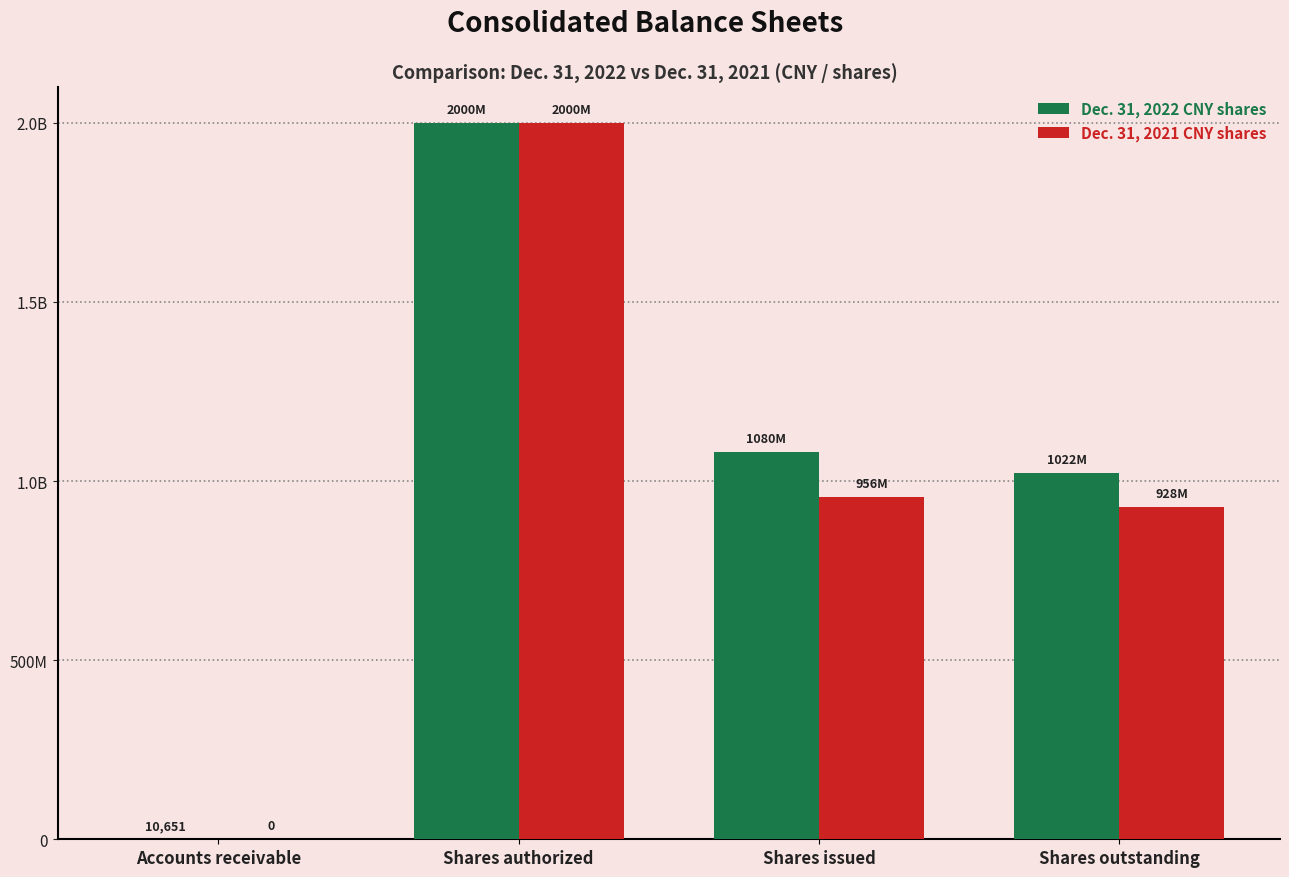

At Shares outstanding, list the series in order from smallest to largest.

Dec. 31, 2021 CNY shares, Dec. 31, 2022 CNY shares